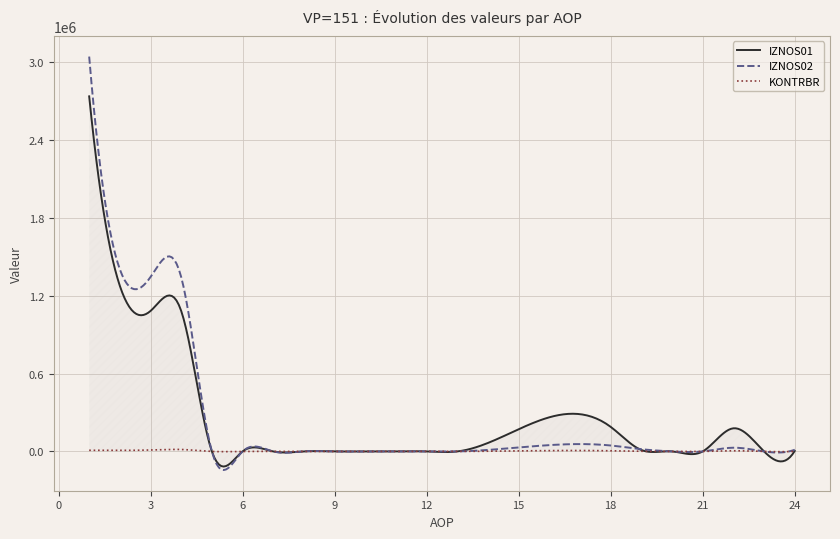

Which series has the widest spread of values?

IZNOS02